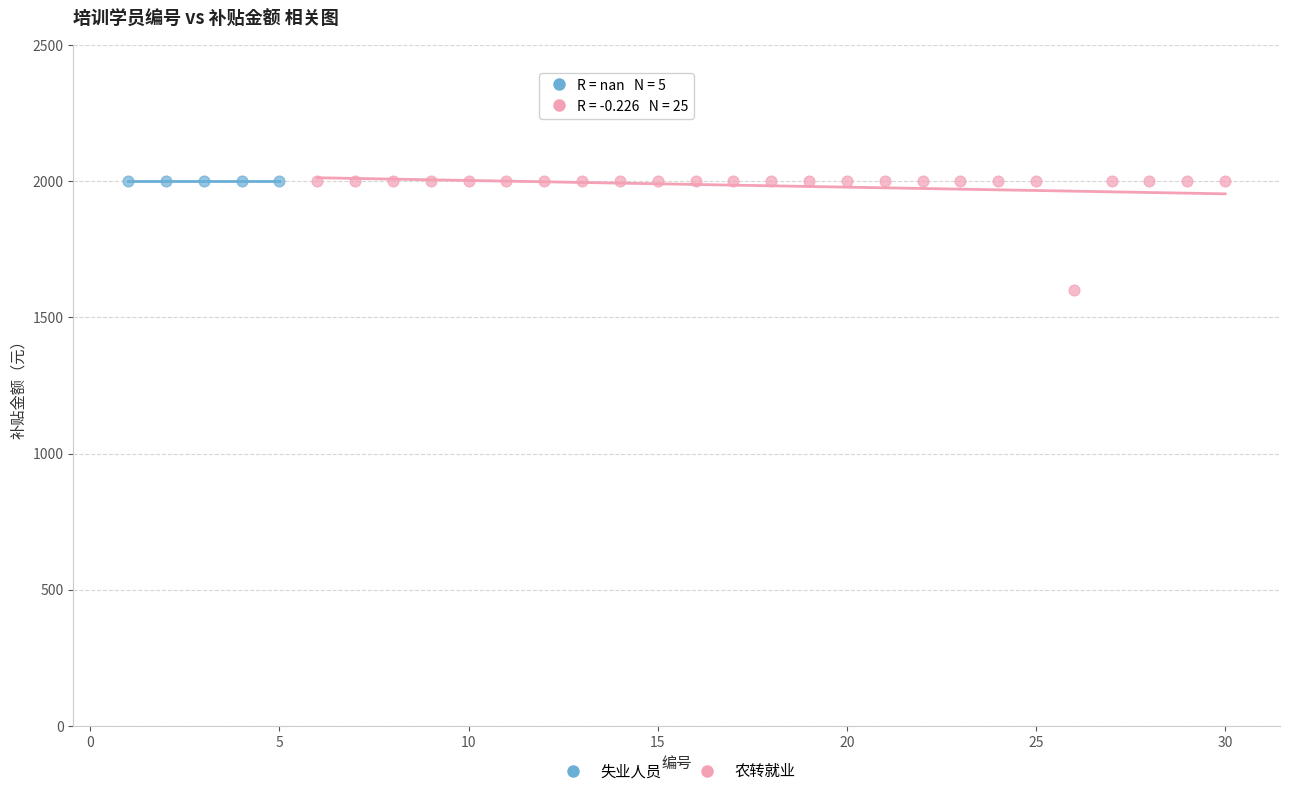

Which series contains the lowest Y value?

农转就业